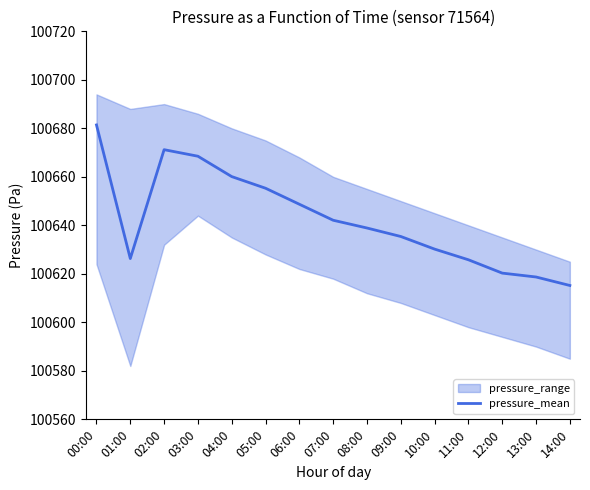

Reading right to left, transcribe all the data shown in this chart.

100615.2	100618.7	100620.3	100625.8	100630.2	100635.4	100638.9	100642.1	100648.7	100655.3	100660.1	100668.5	100671.2	100626.3	100681.4